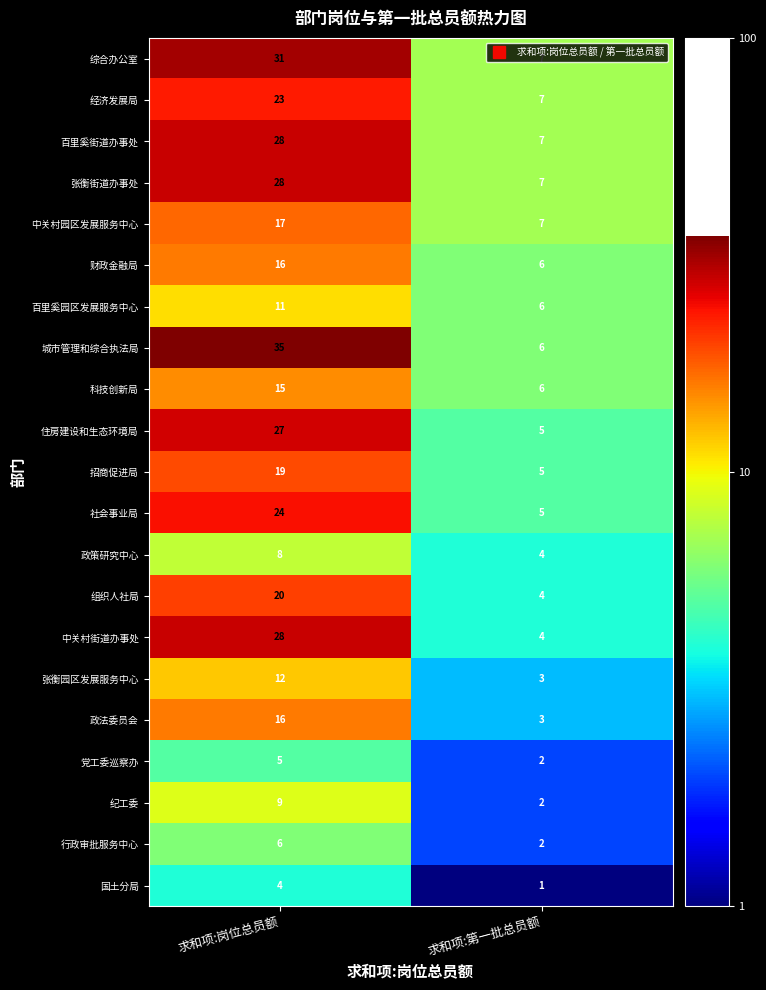

The 国土分局 series shows 0 at 求和项:第一批总员额. True or false?

False